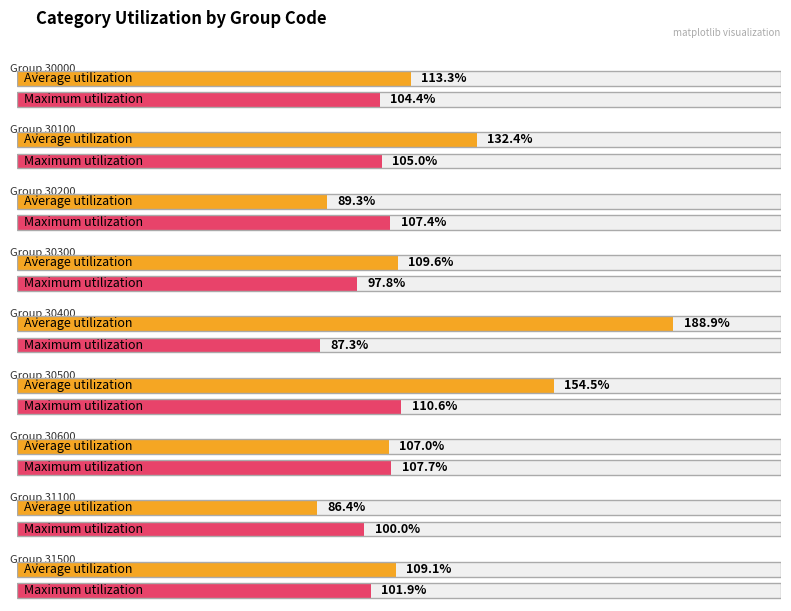

Which category has the highest value in the Average utilization series?

30400